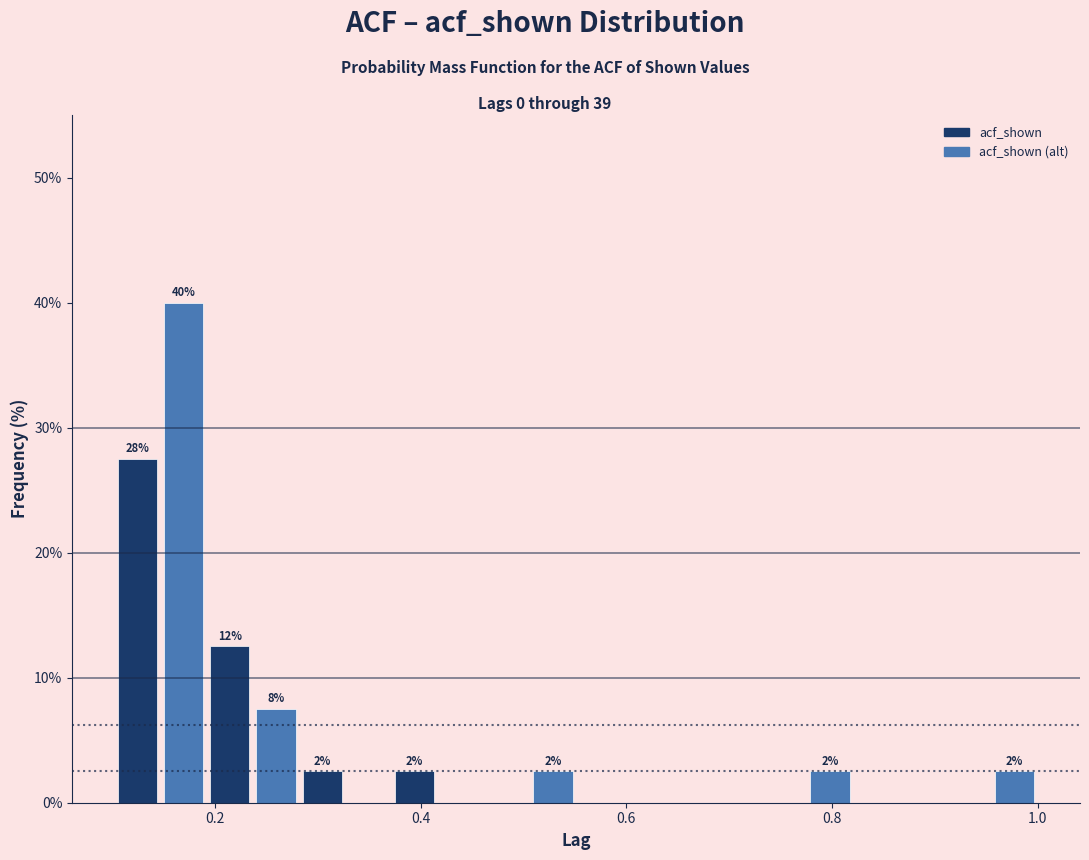

Around what value on the x-axis is the tallest bar? Give the approximate position of its centre, as read against the axis.

0.16